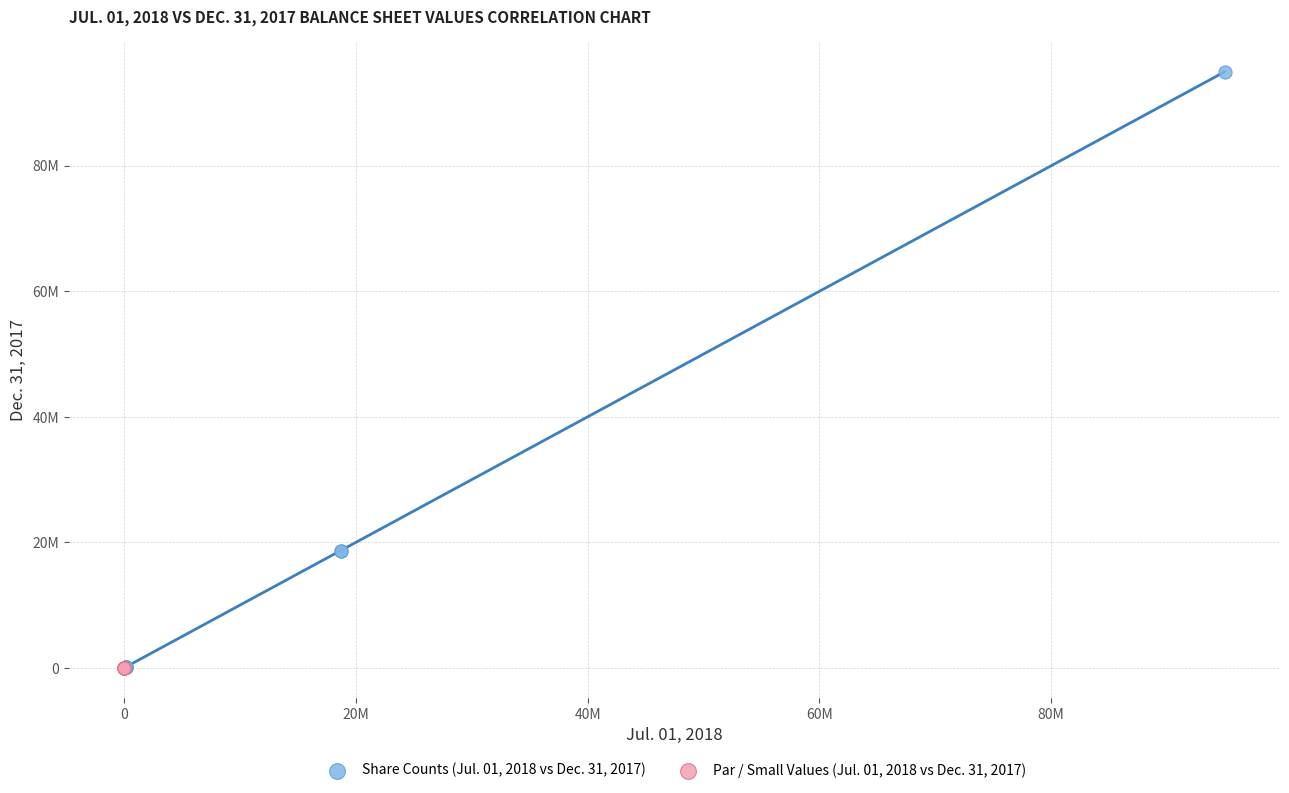

Which series has the widest spread of Y values?

Share Counts (Jul. 01, 2018 vs Dec. 31, 2017)